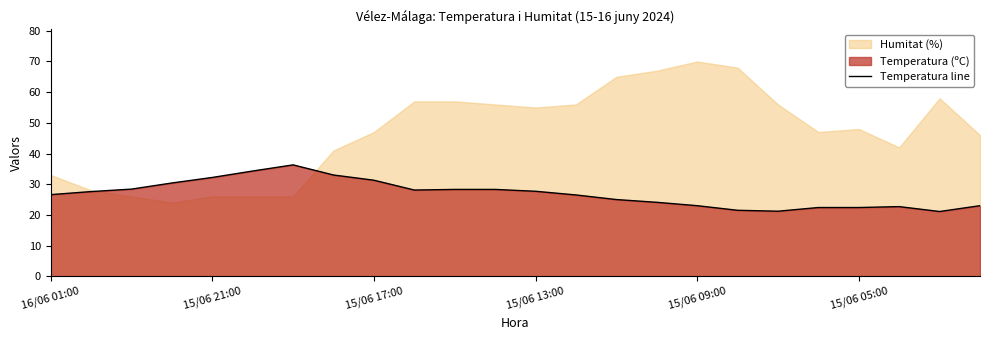

Read the value at 23.

23.0